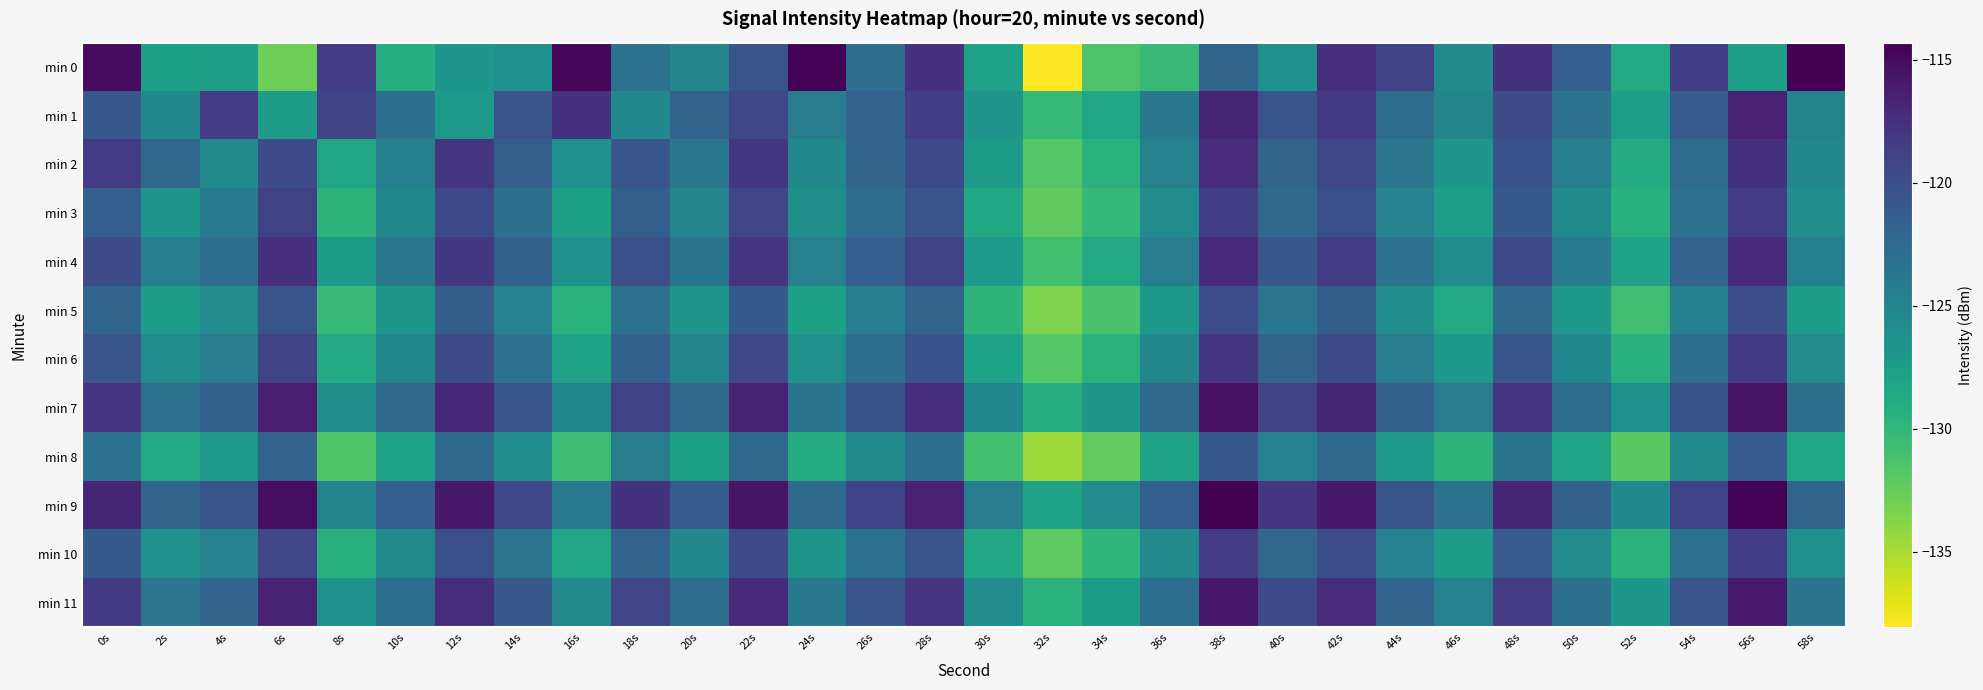

Reading left to right, transcribe all the data shown in this chart.

min 0: 0s=-115.1	2s=-127.8	4s=-127.6	6s=-132.8	8s=-118.5	10s=-129.2	12s=-126.8	14s=-126.3	16s=-114.6	18s=-123.2	20s=-125.1	22s=-120.4	24s=-114.6	26s=-122.8	28s=-117.7	30s=-127.9	32s=-138.1	34s=-131.6	36s=-130.4	38s=-122.1	40s=-126.2	42s=-117.6	44s=-119.0	46s=-125.5	48s=-117.7	50s=-121.4	52s=-128.7	54s=-118.8	56s=-127.5	58s=-114.4
min 1: 0s=-120.8	2s=-125.4	4s=-118.5	6s=-127.5	8s=-119.2	10s=-123.0	12s=-127.1	14s=-120.4	16s=-117.7	18s=-125.4	20s=-122.0	22s=-119.5	24s=-124.3	26s=-121.8	28s=-118.6	30s=-126.7	32s=-130.2	34s=-128.4	36s=-123.9	38s=-116.8	40s=-120.5	42s=-118.3	44s=-122.7	46s=-125.1	48s=-119.8	50s=-123.4	52s=-127.6	54s=-121.2	56s=-116.5	58s=-124.9
min 2: 0s=-118.5	2s=-122.3	4s=-125.7	6s=-119.8	8s=-128.4	10s=-124.6	12s=-117.9	14s=-121.5	16s=-126.3	18s=-120.7	20s=-123.8	22s=-118.2	24s=-125.4	26s=-122.1	28s=-119.6	30s=-127.3	32s=-131.8	34s=-129.5	36s=-124.7	38s=-117.3	40s=-121.9	42s=-119.4	44s=-123.6	46s=-126.8	48s=-120.3	50s=-124.5	52s=-128.9	54s=-122.6	56s=-117.8	58s=-125.3
min 3: 0s=-121.4	2s=-126.8	4s=-124.2	6s=-118.9	8s=-129.7	10s=-125.3	12s=-119.6	14s=-123.1	16s=-127.8	18s=-121.5	20s=-124.9	22s=-119.3	24s=-126.1	26s=-122.8	28s=-120.4	30s=-128.6	32s=-132.3	34s=-130.1	36s=-125.8	38s=-118.7	40s=-122.4	42s=-120.1	44s=-124.8	46s=-127.5	48s=-121.0	50s=-125.7	52s=-129.4	54s=-123.2	56s=-118.5	58s=-126.0
min 4: 0s=-119.8	2s=-124.5	4s=-122.9	6s=-117.6	8s=-127.3	10s=-123.8	12s=-118.2	14s=-121.7	16s=-126.4	18s=-120.1	20s=-123.5	22s=-117.9	24s=-124.7	26s=-121.4	28s=-118.9	30s=-127.1	32s=-130.9	34s=-128.7	36s=-124.3	38s=-117.1	40s=-120.8	42s=-118.5	44s=-123.2	46s=-125.9	48s=-119.6	50s=-124.2	52s=-128.0	54s=-121.8	56s=-117.2	58s=-124.6
min 5: 0s=-122.1	2s=-127.4	4s=-125.8	6s=-120.5	8s=-130.4	10s=-126.9	12s=-121.3	14s=-124.8	16s=-129.5	18s=-123.2	20s=-126.6	22s=-121.0	24s=-127.8	26s=-124.5	28s=-122.0	30s=-129.8	32s=-133.5	34s=-131.3	36s=-127.0	38s=-119.9	40s=-123.6	42s=-121.3	44s=-126.0	46s=-128.7	48s=-122.4	50s=-127.0	52s=-130.8	54s=-124.6	56s=-119.9	58s=-127.4
min 6: 0s=-120.5	2s=-125.9	4s=-124.3	6s=-119.0	8s=-128.8	10s=-125.2	12s=-119.7	14s=-123.2	16s=-127.9	18s=-121.6	20s=-125.0	22s=-119.4	24s=-126.2	26s=-122.9	28s=-120.3	30s=-128.1	32s=-131.8	34s=-129.6	36s=-125.2	38s=-118.1	40s=-121.9	42s=-119.6	44s=-124.3	46s=-127.0	48s=-120.7	50s=-125.4	52s=-129.2	54s=-122.9	56s=-118.3	58s=-125.8
min 7: 0s=-117.9	2s=-123.2	4s=-121.6	6s=-116.3	8s=-126.1	10s=-122.5	12s=-117.0	14s=-120.5	16s=-125.2	18s=-118.9	20s=-122.3	22s=-116.7	24s=-123.5	26s=-120.2	28s=-117.6	30s=-125.4	32s=-129.1	34s=-126.9	36s=-122.5	38s=-115.4	40s=-119.2	42s=-116.9	44s=-121.6	46s=-124.3	48s=-118.0	50s=-122.7	52s=-126.5	54s=-120.2	56s=-115.6	58s=-123.1
min 8: 0s=-123.4	2s=-128.7	4s=-127.1	6s=-121.8	8s=-131.6	10s=-128.0	12s=-122.5	14s=-126.0	16s=-130.7	18s=-124.4	20s=-127.8	22s=-122.2	24s=-129.0	26s=-125.7	28s=-123.1	30s=-130.9	32s=-134.6	34s=-132.4	36s=-128.0	38s=-120.9	40s=-124.7	42s=-122.4	44s=-127.1	46s=-129.8	48s=-123.5	50s=-128.2	52s=-132.0	54s=-125.7	56s=-121.1	58s=-128.6
min 9: 0s=-116.8	2s=-122.1	4s=-120.5	6s=-115.2	8s=-125.0	10s=-121.4	12s=-115.9	14s=-119.4	16s=-124.1	18s=-117.8	20s=-121.2	22s=-115.6	24s=-122.4	26s=-119.1	28s=-116.5	30s=-124.3	32s=-128.0	34s=-125.8	36s=-121.4	38s=-114.3	40s=-118.1	42s=-115.8	44s=-120.5	46s=-123.2	48s=-116.9	50s=-121.6	52s=-125.4	54s=-119.1	56s=-114.5	58s=-122.0
min 10: 0s=-121.0	2s=-126.3	4s=-124.7	6s=-119.4	8s=-129.2	10s=-125.6	12s=-120.1	14s=-123.6	16s=-128.3	18s=-122.0	20s=-125.4	22s=-119.8	24s=-126.6	26s=-123.3	28s=-120.7	30s=-128.5	32s=-132.2	34s=-130.0	36s=-125.6	38s=-118.5	40s=-122.3	42s=-120.0	44s=-124.7	46s=-127.4	48s=-121.1	50s=-125.8	52s=-129.6	54s=-123.3	56s=-118.7	58s=-126.2
min 11: 0s=-118.3	2s=-123.6	4s=-122.0	6s=-116.7	8s=-126.5	10s=-122.9	12s=-117.4	14s=-120.9	16s=-125.6	18s=-119.3	20s=-122.7	22s=-117.1	24s=-123.9	26s=-120.6	28s=-118.0	30s=-125.8	32s=-129.5	34s=-127.3	36s=-122.9	38s=-115.8	40s=-119.6	42s=-117.3	44s=-122.0	46s=-124.7	48s=-118.4	50s=-123.1	52s=-126.9	54s=-120.6	56s=-116.0	58s=-123.5